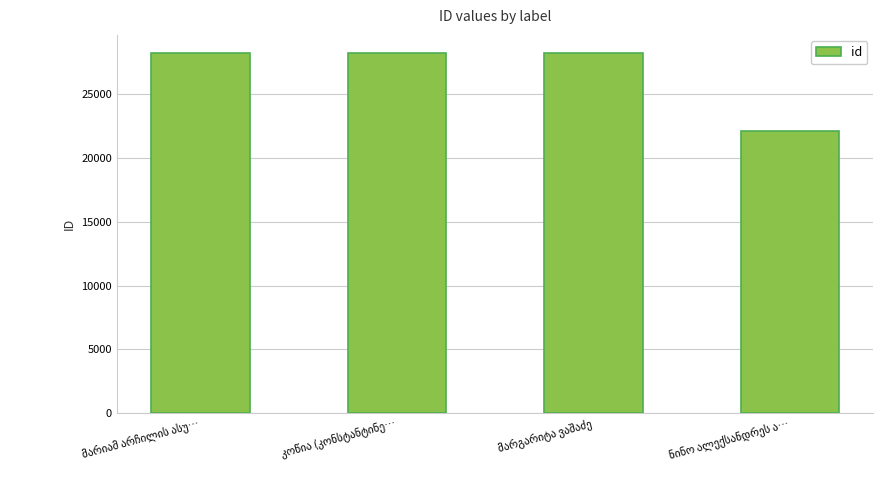

What is the value of the 4th bar from the left?

22136